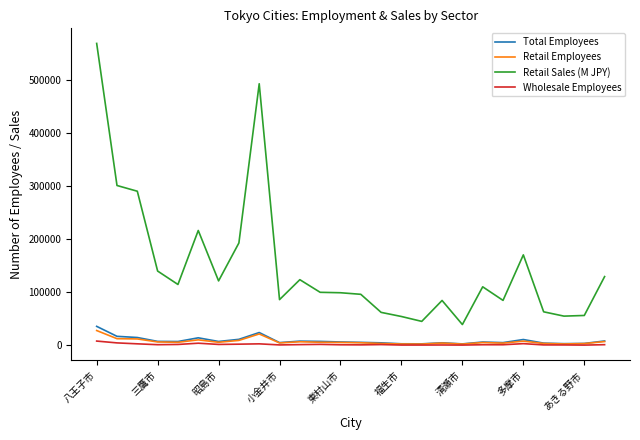

True or false: Retail Sales (M JPY) and Wholesale Employees intersect in this chart.

False